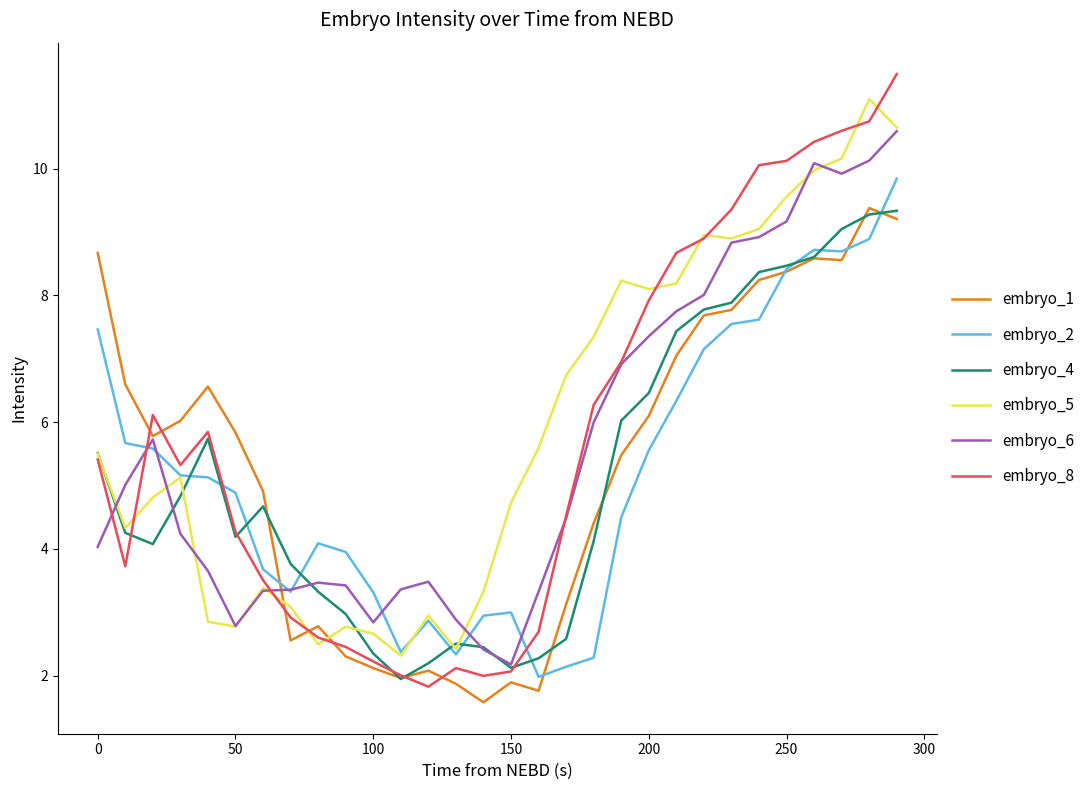

What is the minimum value shown in the chart?

1.6